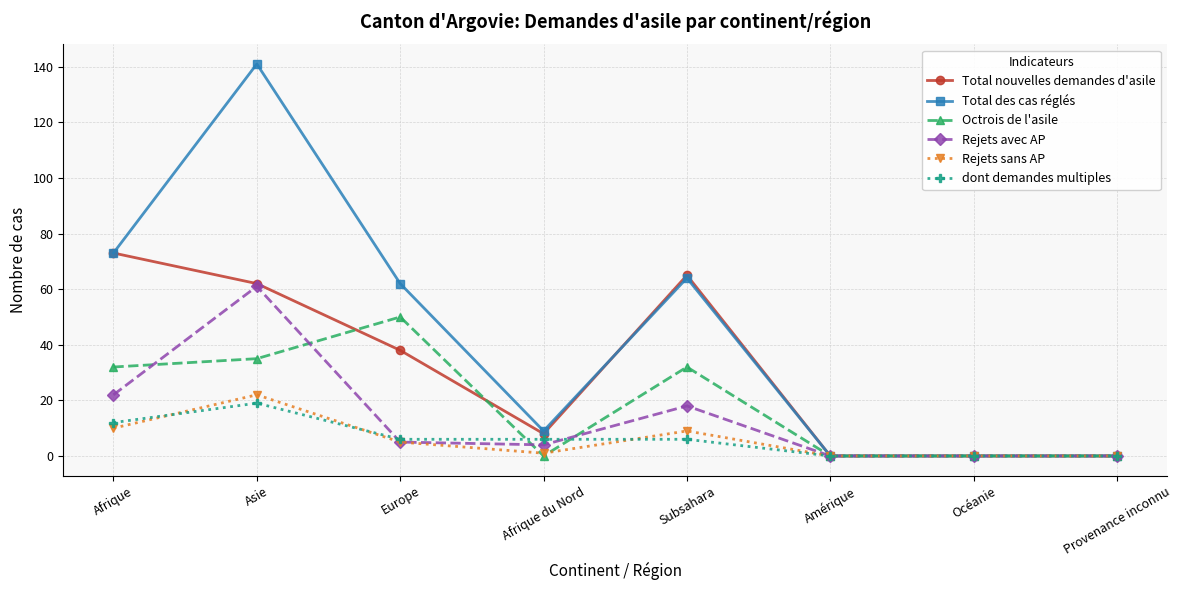

Reading left to right, transcribe all the data shown in this chart.

Total nouvelles demandes d'asile: 73	62	38	8	65	0	0	0
Total des cas réglés: 73	141	62	9	64	0	0	0
Octrois de l'asile: 32	35	50	0	32	0	0	0
Rejets avec AP: 22	61	5	4	18	0	0	0
Rejets sans AP: 10	22	5	1	9	0	0	0
dont demandes multiples: 12	19	6	6	6	0	0	0